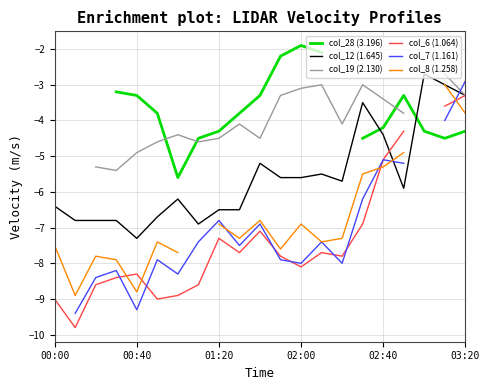

What are all the series names shown in the legend?

col_28 (3.196), col_12 (1.645), col_19 (2.130), col_6 (1.064), col_7 (1.161), col_8 (1.258)